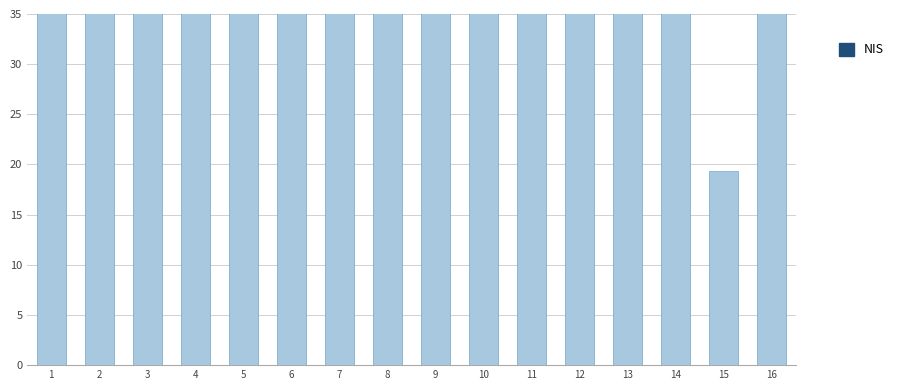

What is the sum of the values at 11 and 10?

88.4